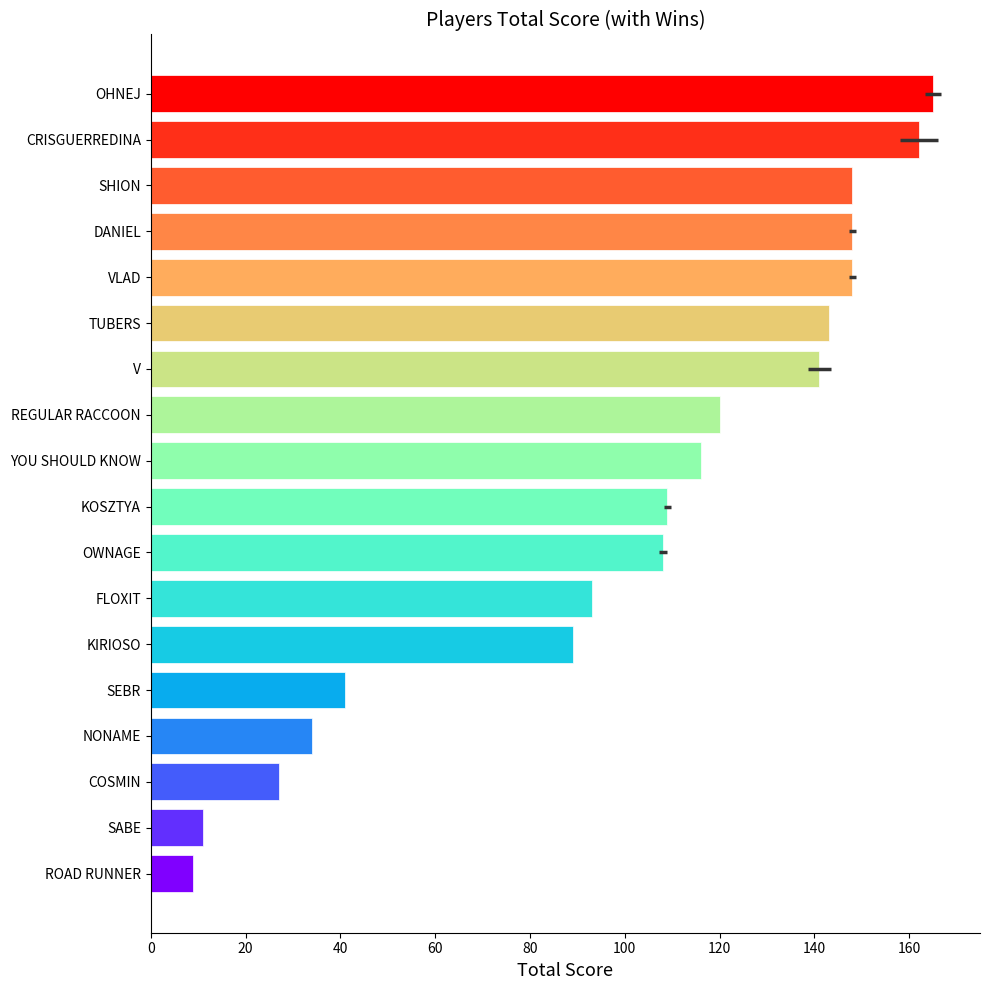

What is the sum of all values?

1812